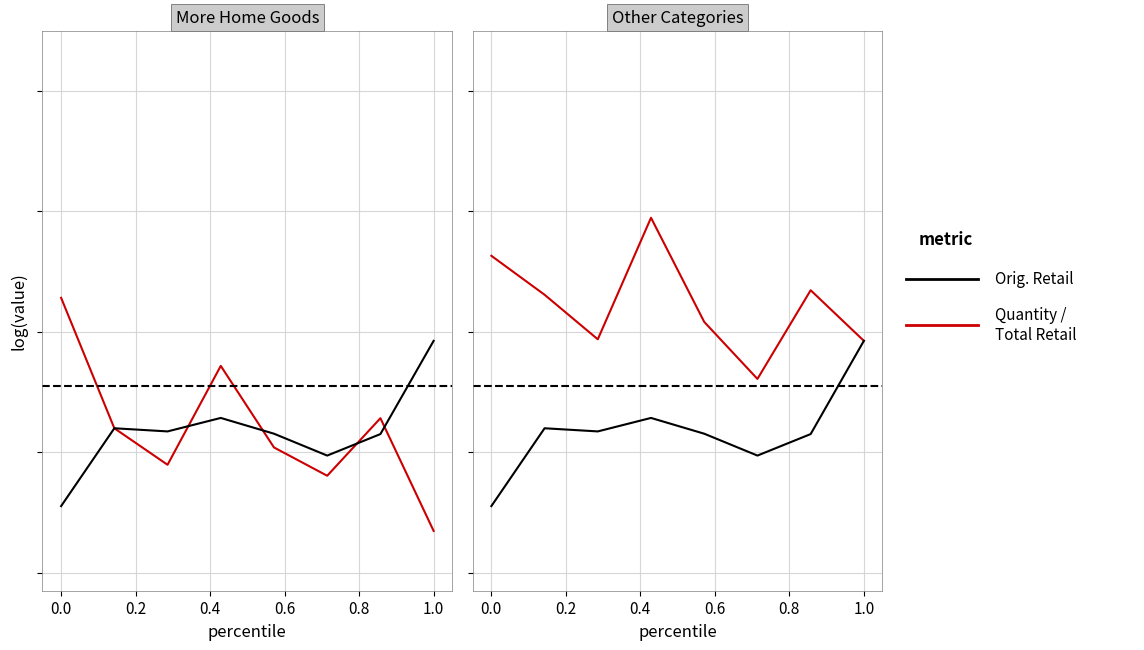

True or false: Total Orig. Retail and Orig. Retail intersect in this chart.

False